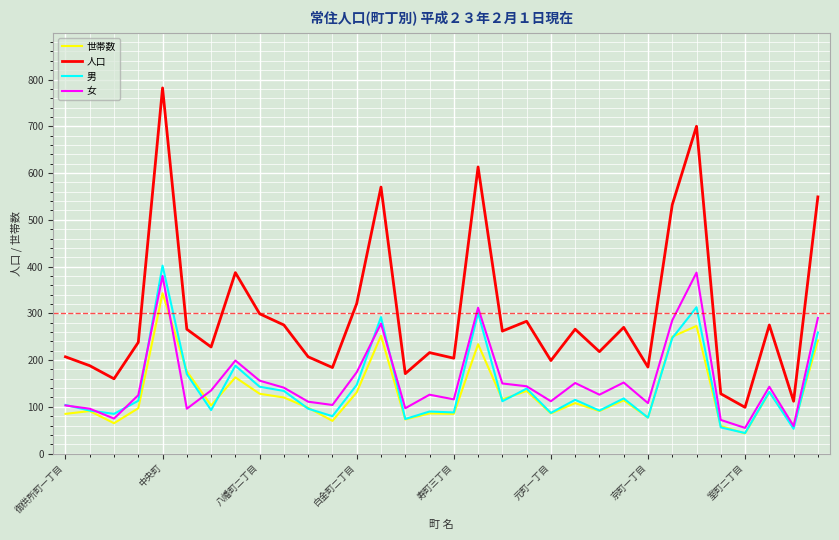

How many lines are shown in the chart?

4